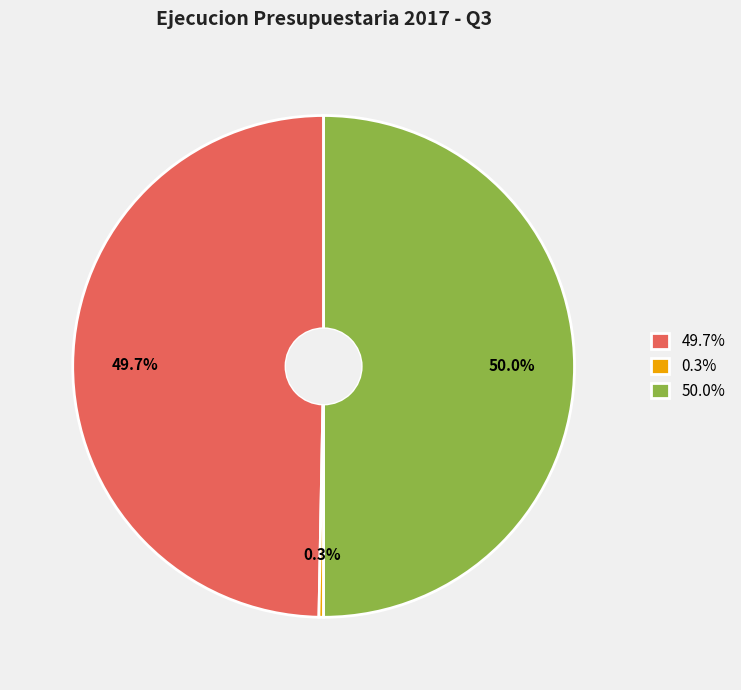

Does 0.3% represent more than half of the total?

No